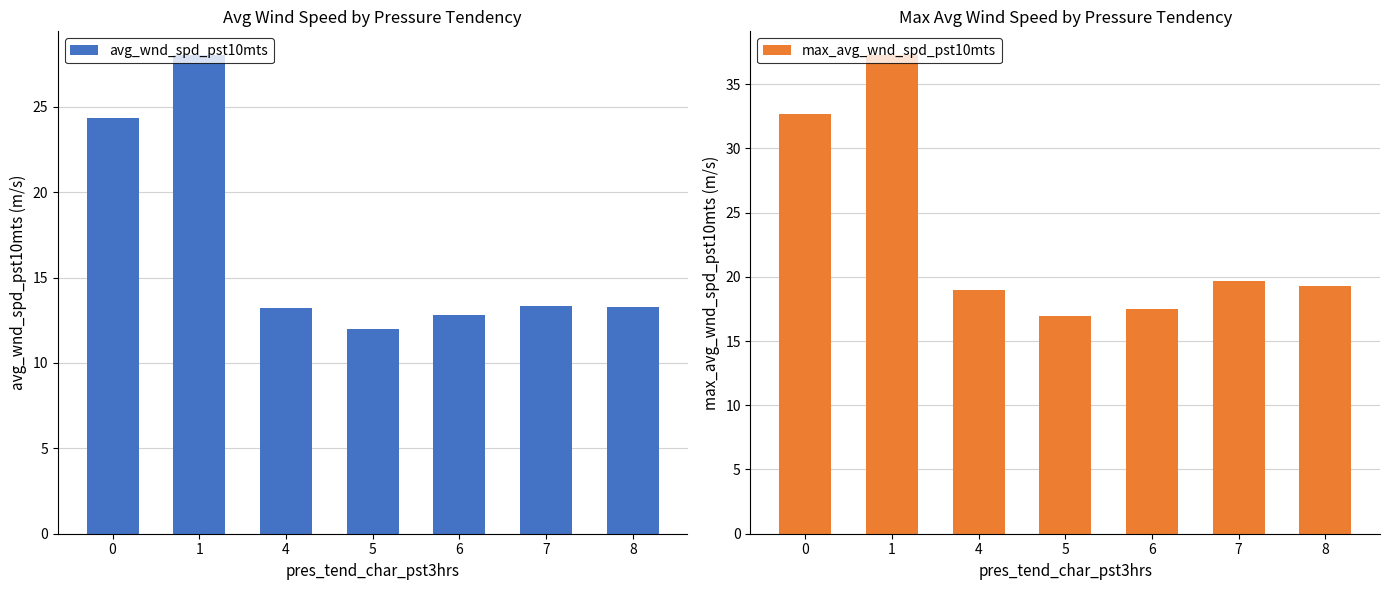

What is the difference between the max_avg_wnd_spd_pst10mts values at 1 and 5?

20.3